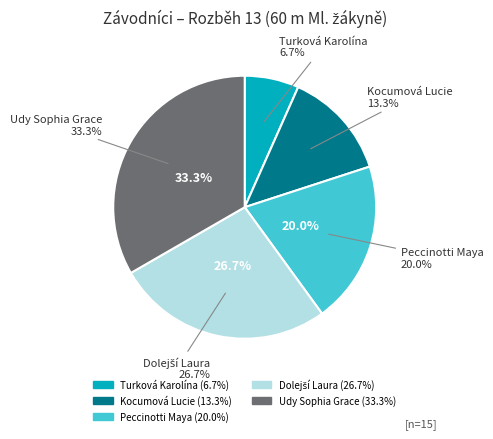

Approximately how many times larger is the value at Kocumová Lucie compared to Dolejší Laura?

0.5